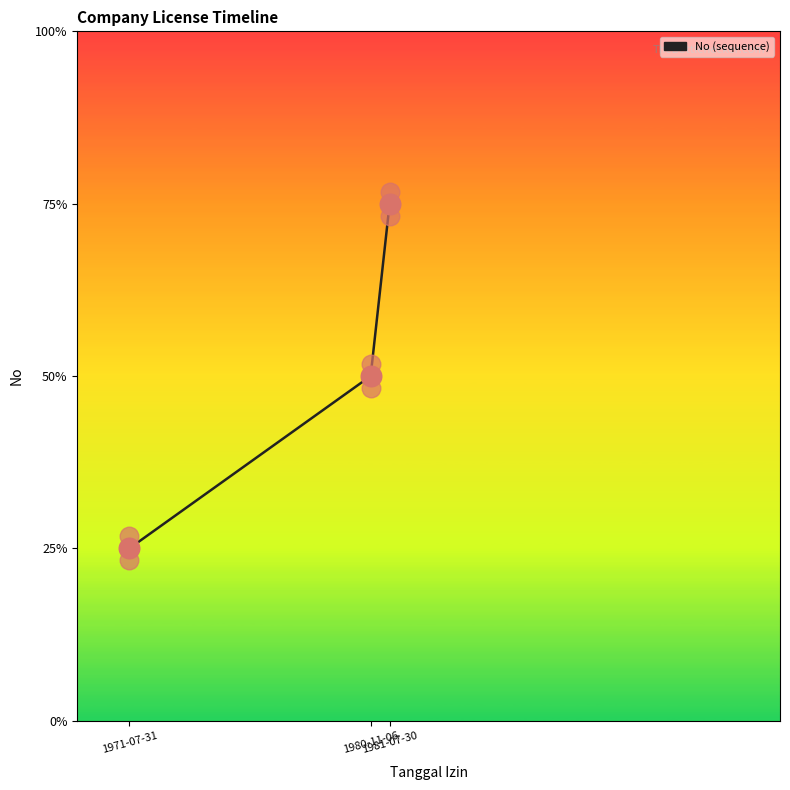

Which has a higher value, 1971-07-31 or 1981-07-30?

1981-07-30